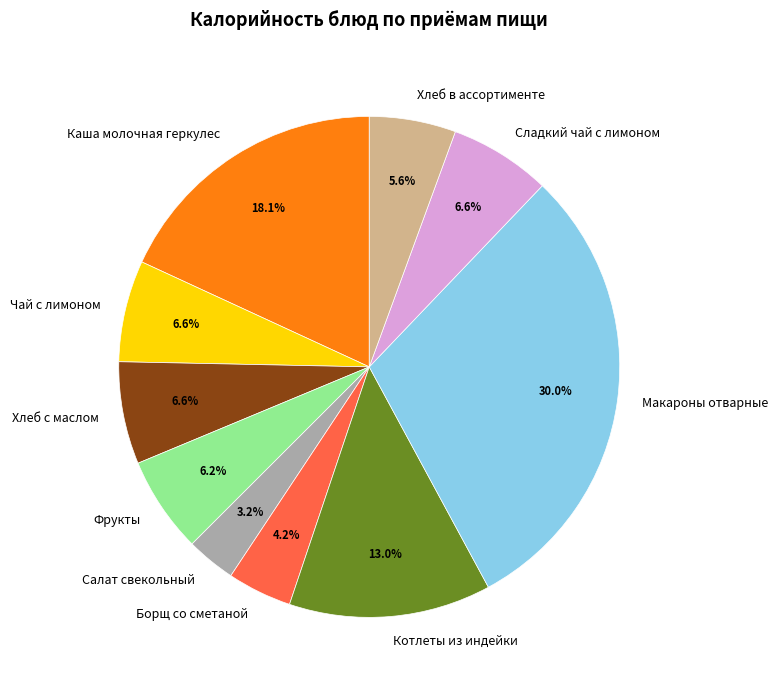

To the nearest percent, what is the difference between the Салат свекольный and Каша молочная геркулес slice percentages?

15%